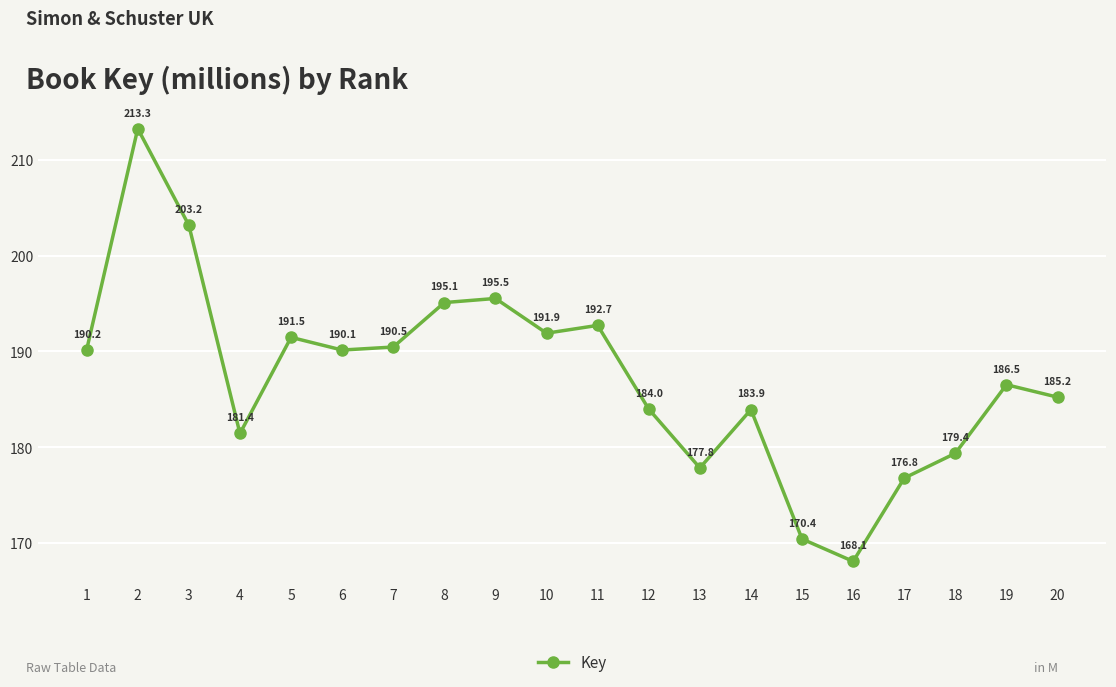

Which has a higher value, 19 or 8?

8